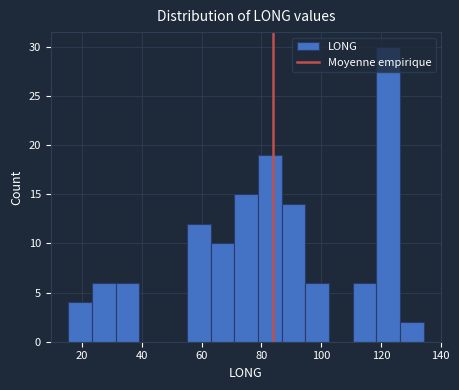

Read against the x-axis, roughly where is the centre of the tallest bar?

122